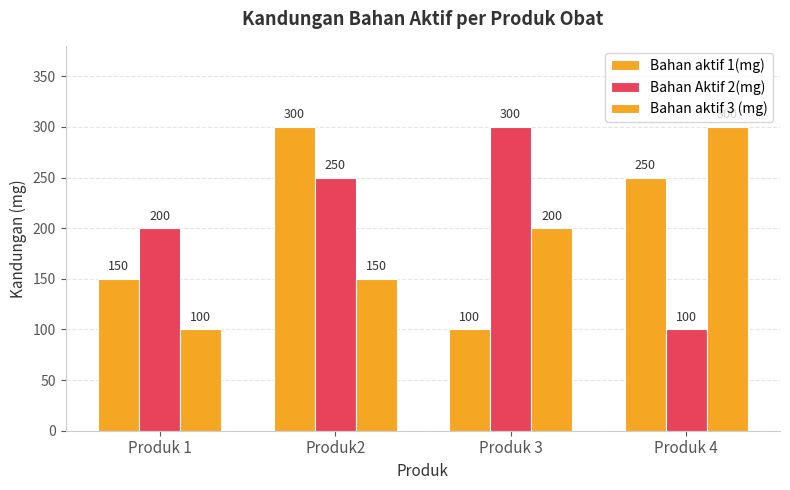

What is the lowest value of the Bahan aktif 3 (mg) series?

100